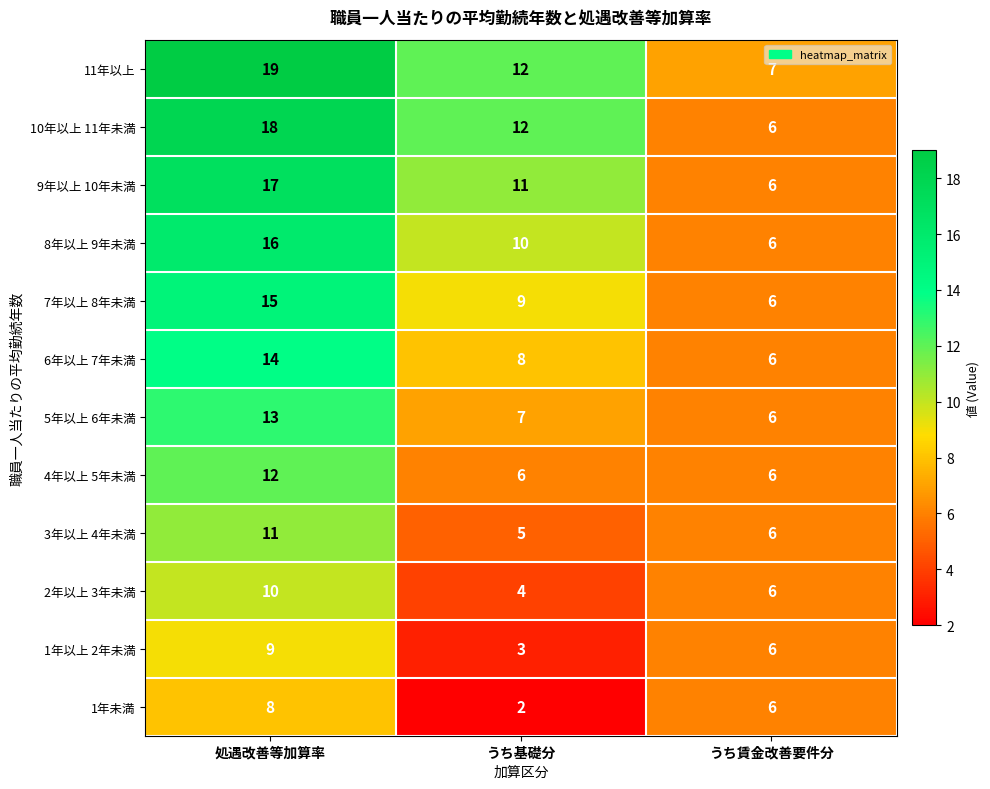

What is the difference between the 2年以上 3年未満 values at うち基礎分 and 処遇改善等加算率?

6